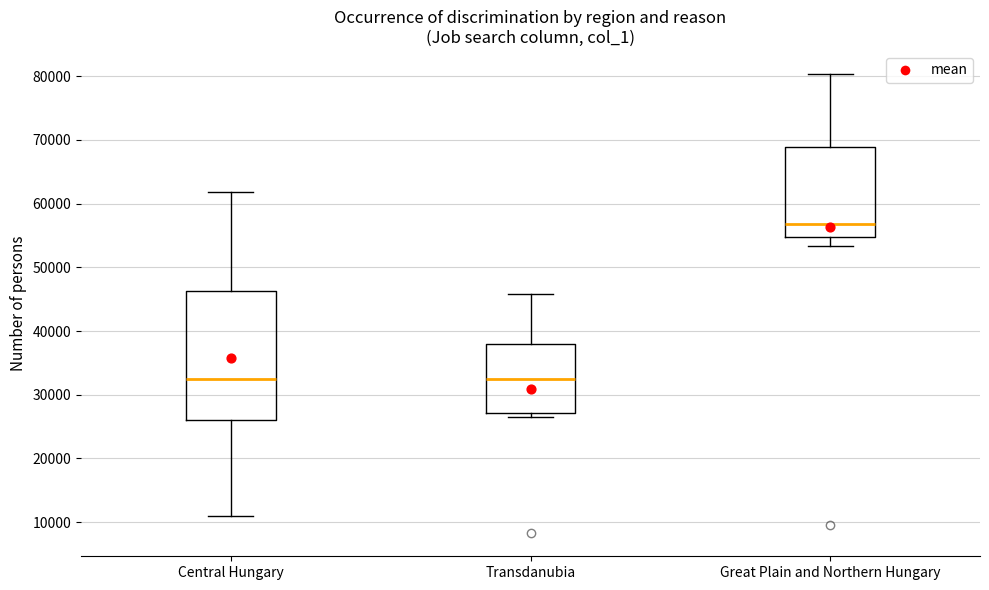

Reading left to right, read every box against the y-axis: the position of its median line, the range the box covers, and the ends of its whiskers. The values are not printed on the chart, so give them approximately, as read against the axis.

Central Hungary: median 32000, box 26000 to 46000, whiskers 11000 to 62000
Transdanubia: median 33000, box 27000 to 38000, whiskers 27000 (just below the box's lower edge) to 46000
Great Plain and Northern Hungary: median 57000, box 55000 to 69000, whiskers 53000 to 80000